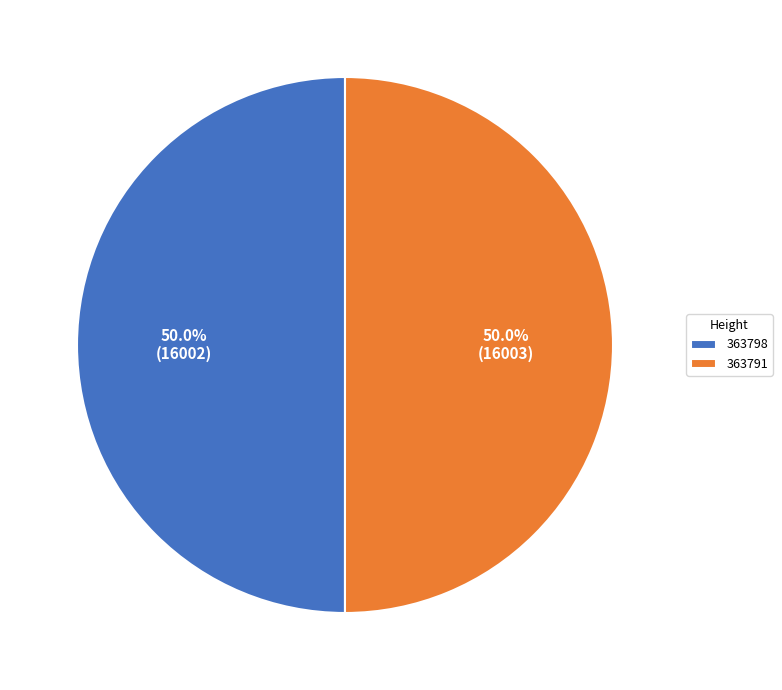

How many segments does this pie chart have?

2